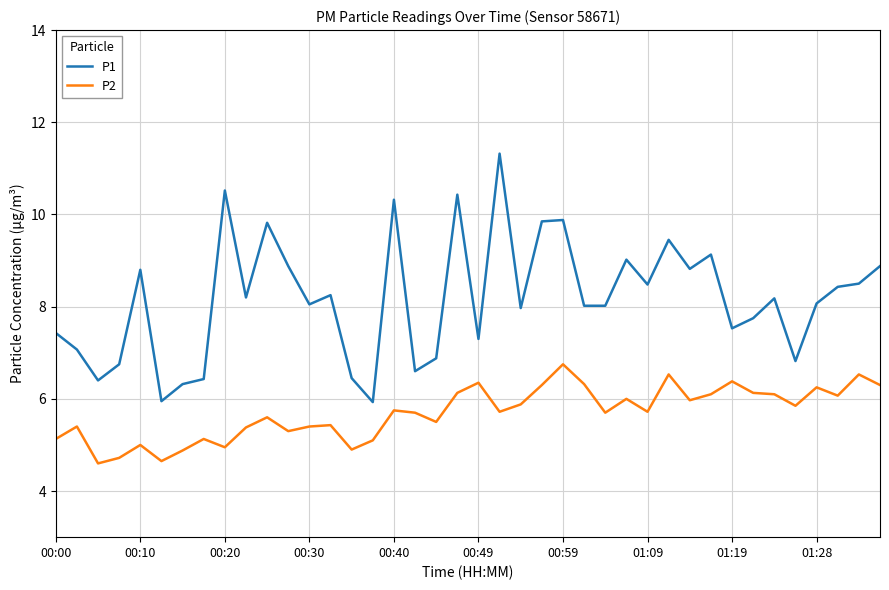

Which series has the widest spread of values?

P1